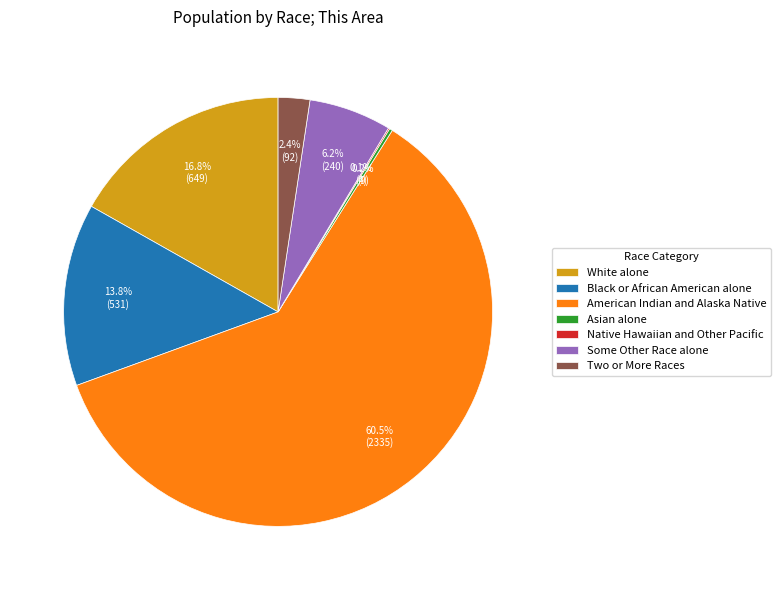

Which slice is the largest?

American Indian and Alaska Native